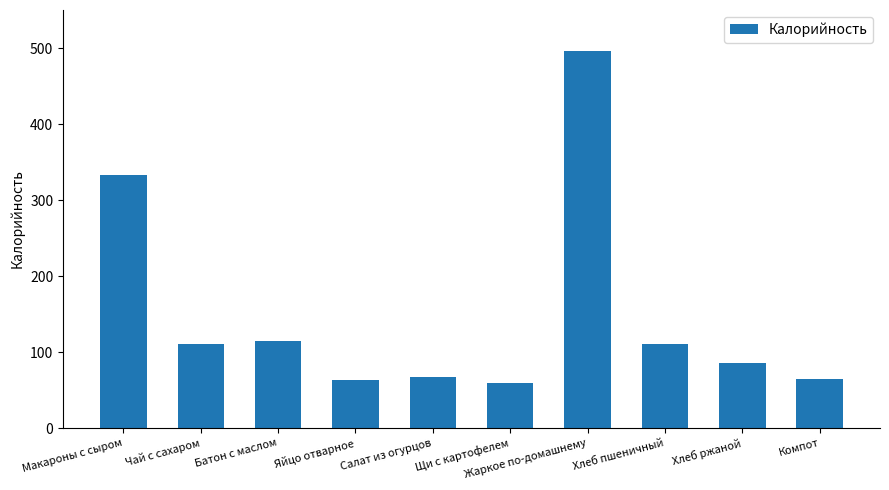

What is the ratio of the value at Жаркое по-домашнему to the value at Хлеб ржаной?

5.8